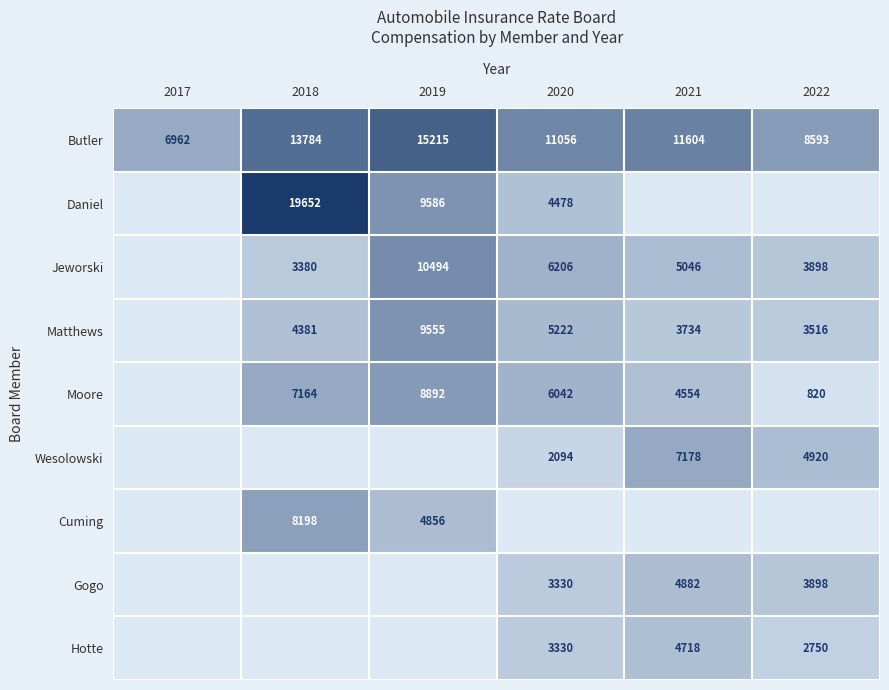

What is the sum of the Butler values at 2020 and 2021?

22660